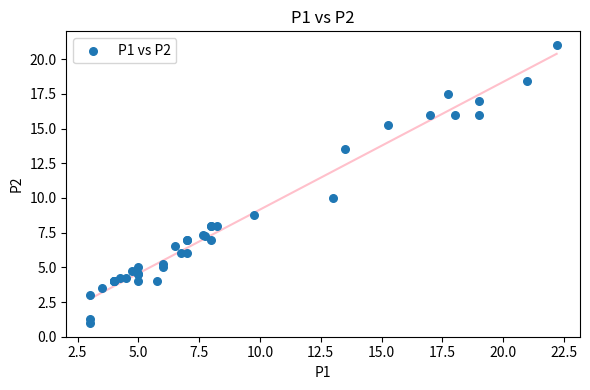

What Y value in the scatter plot is closest to 11?

10.0